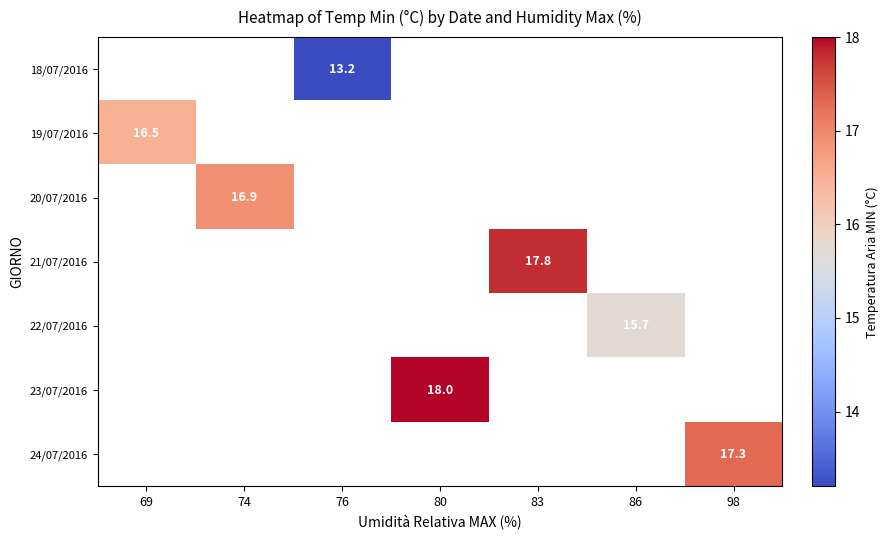

Is it true that 22/07/2016 equals 15.7 at 86?

True